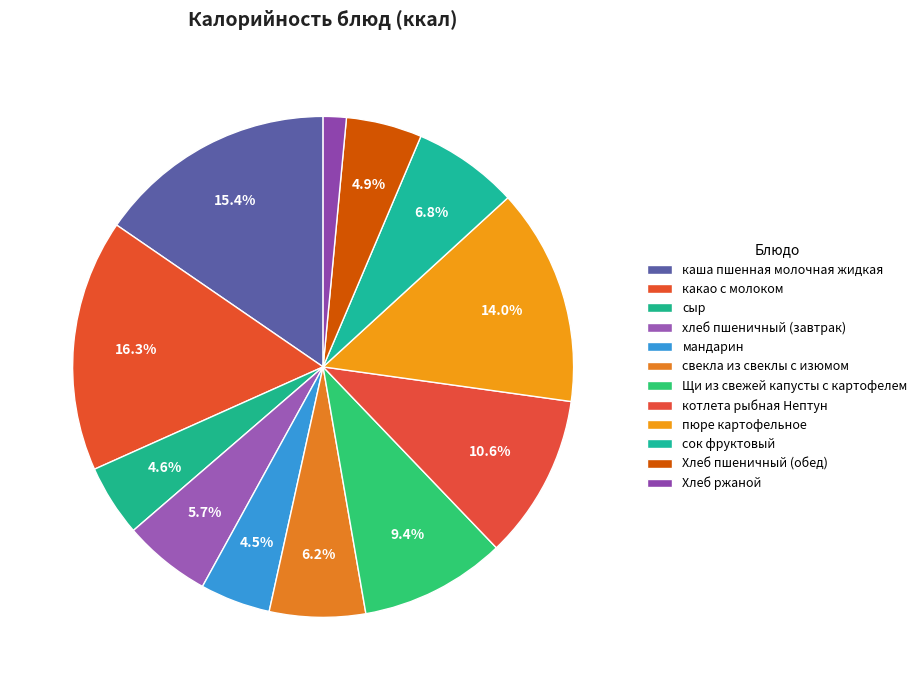

The сок фруктовый slice represents 7% of the pie. True or false?

True